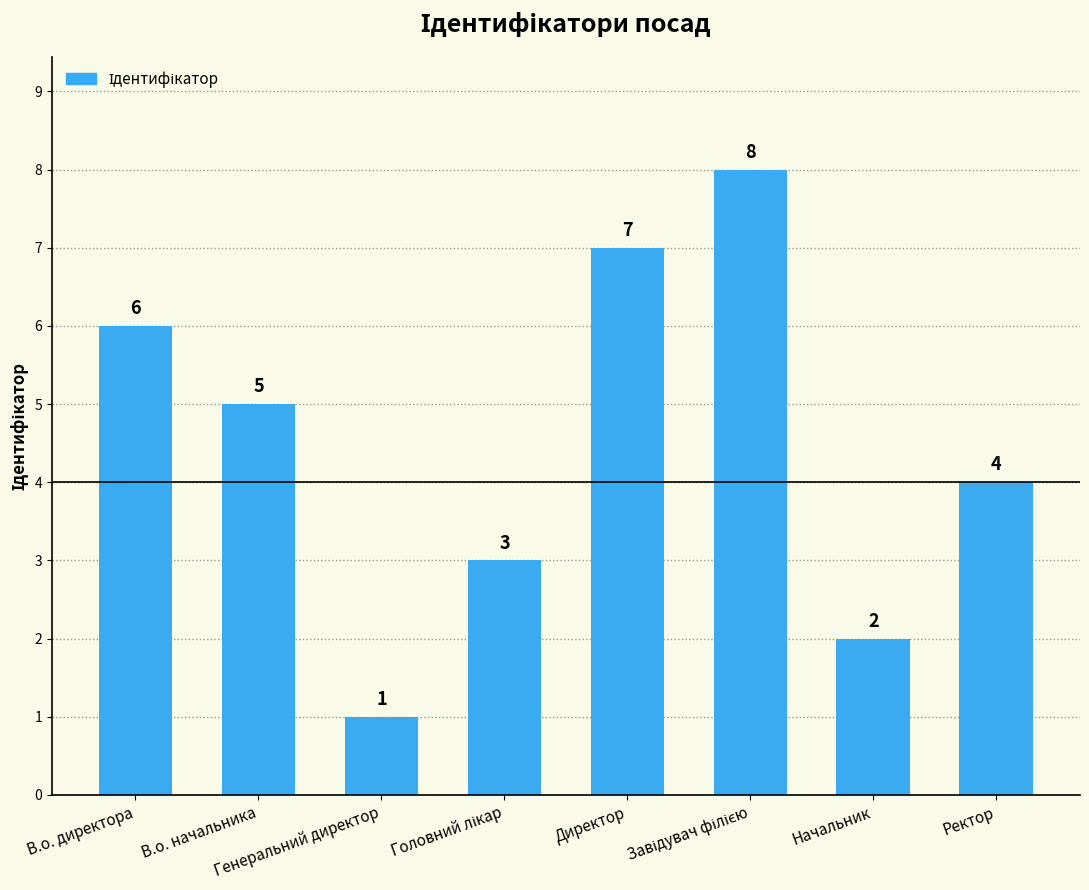

Is it true that the value at Директор is 7?

True